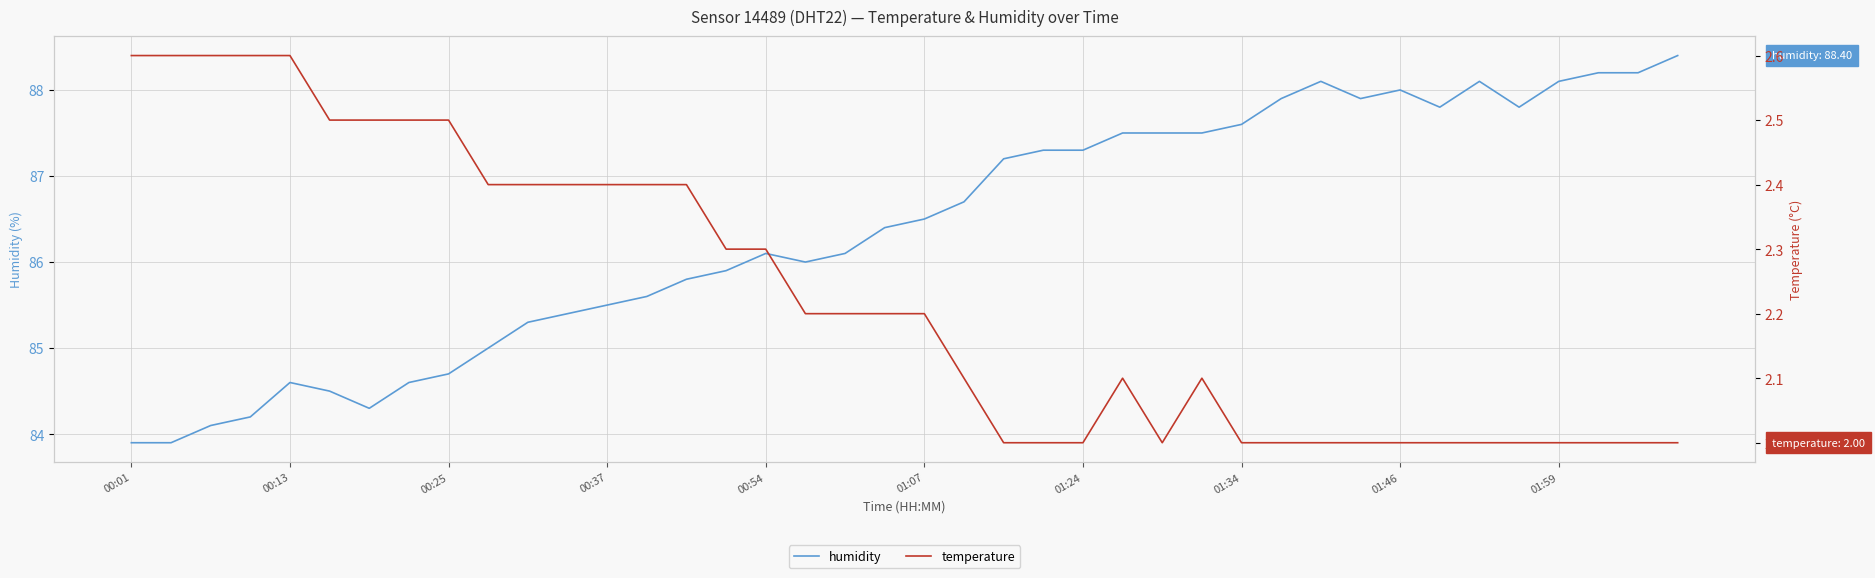

True or false: humidity has a value of 84.6 at 00:13.

True